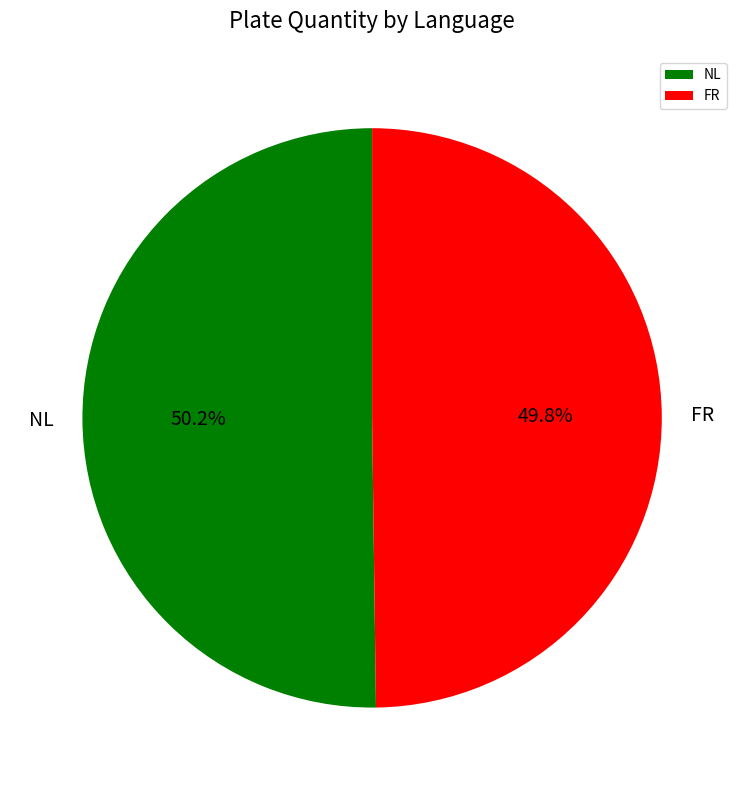

True or false: FR accounts for 50% of the total.

True